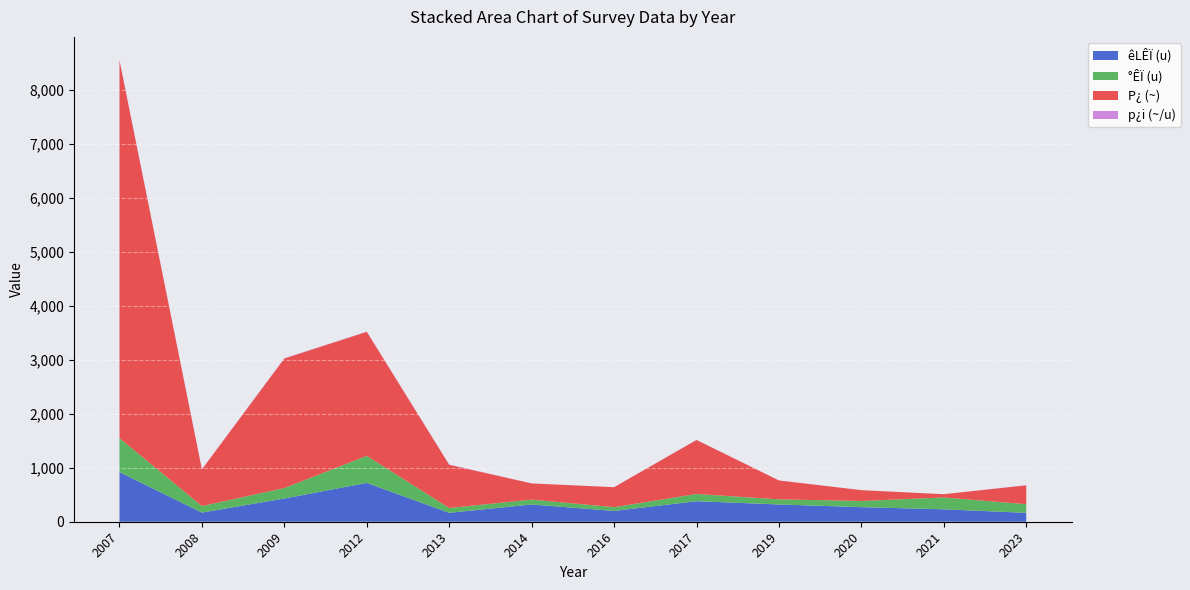

Reading right to left, list all the values displayed in this chart.

êLÊÏ (u): 2023=165.0	2021=230.0	2020=270.0	2019=320.0	2017=380.0	2016=200.0	2014=320.0	2013=165.0	2012=720.0	2009=430.0	2008=170.0	2007=920.0
°ÊÏ (u): 2023=160.0	2021=220.0	2020=115.0	2019=95.0	2017=135.0	2016=70.0	2014=90.0	2013=90.0	2012=500.0	2009=195.0	2008=120.0	2007=630.0
P¿ (~): 2023=350.0	2021=60.0	2020=200.0	2019=350.0	2017=1000.0	2016=370.0	2014=300.0	2013=800.0	2012=2300.0	2009=2400.0	2008=680.0	2007=7000.0
p¿i (~/u): 2023=2.1	2021=0.3	2020=0.7	2019=0.9	2017=2.6	2016=0.3	2014=0.9	2013=4.8	2012=3.2	2009=5.6	2008=4.0	2007=7.6